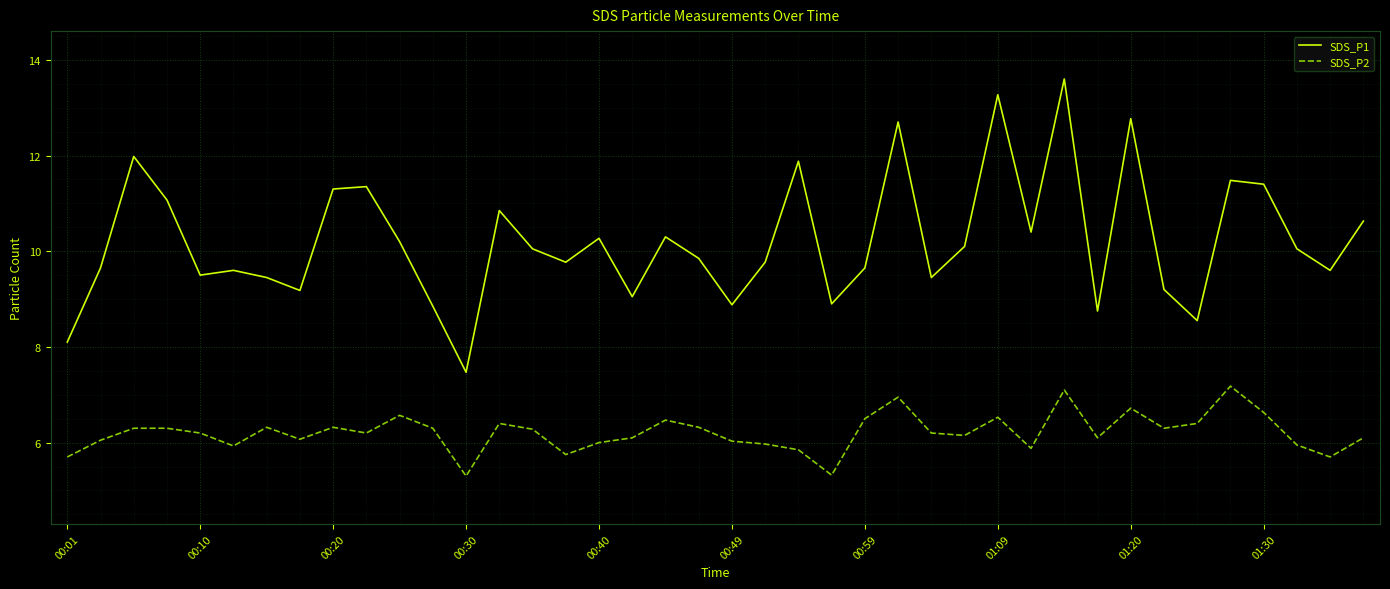

True or false: SDS_P1 and SDS_P2 intersect in this chart.

False